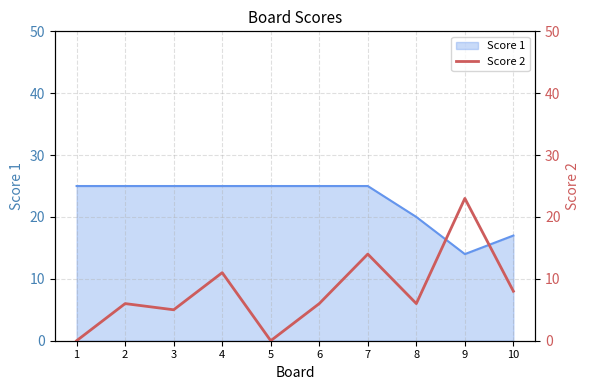

True or false: the data has more than 0 interior local peaks.

True